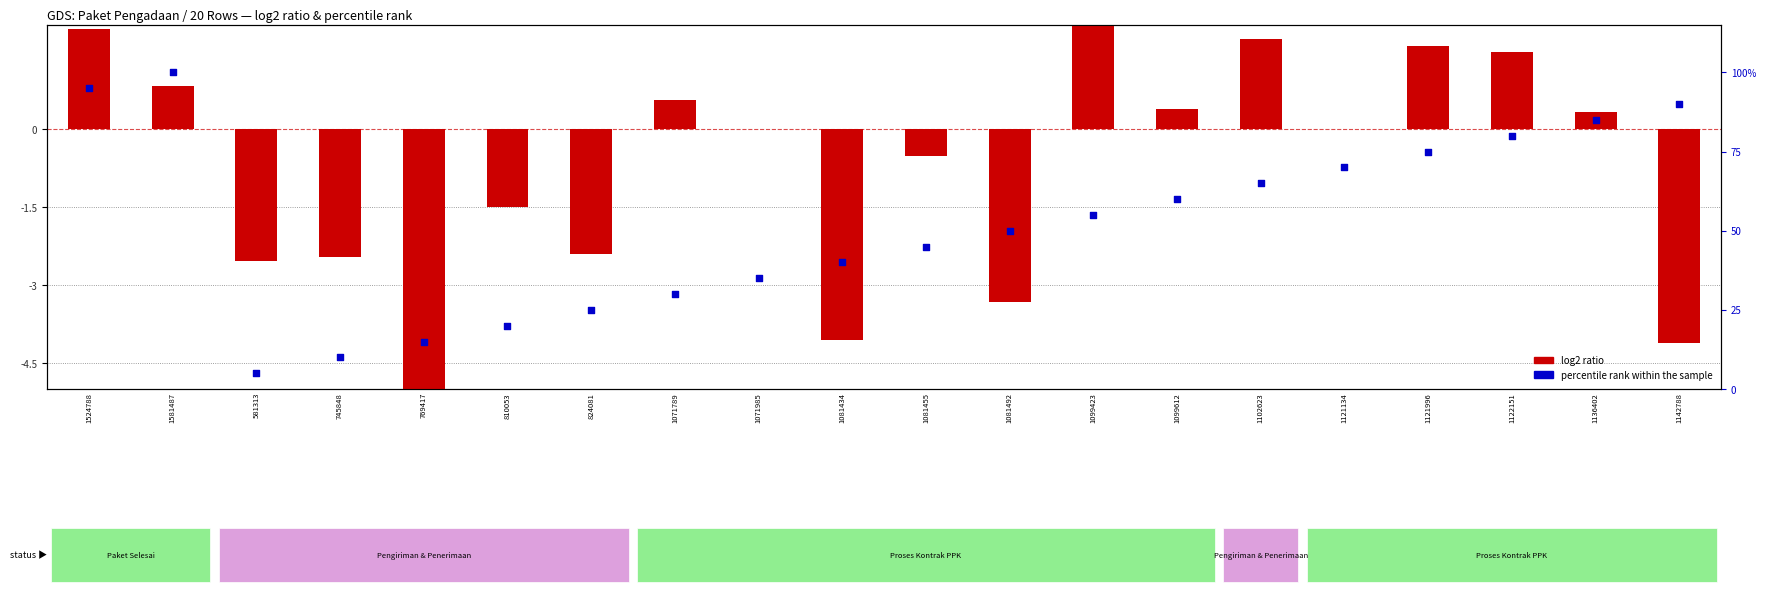

What is the total value across all series at 19?

85.9